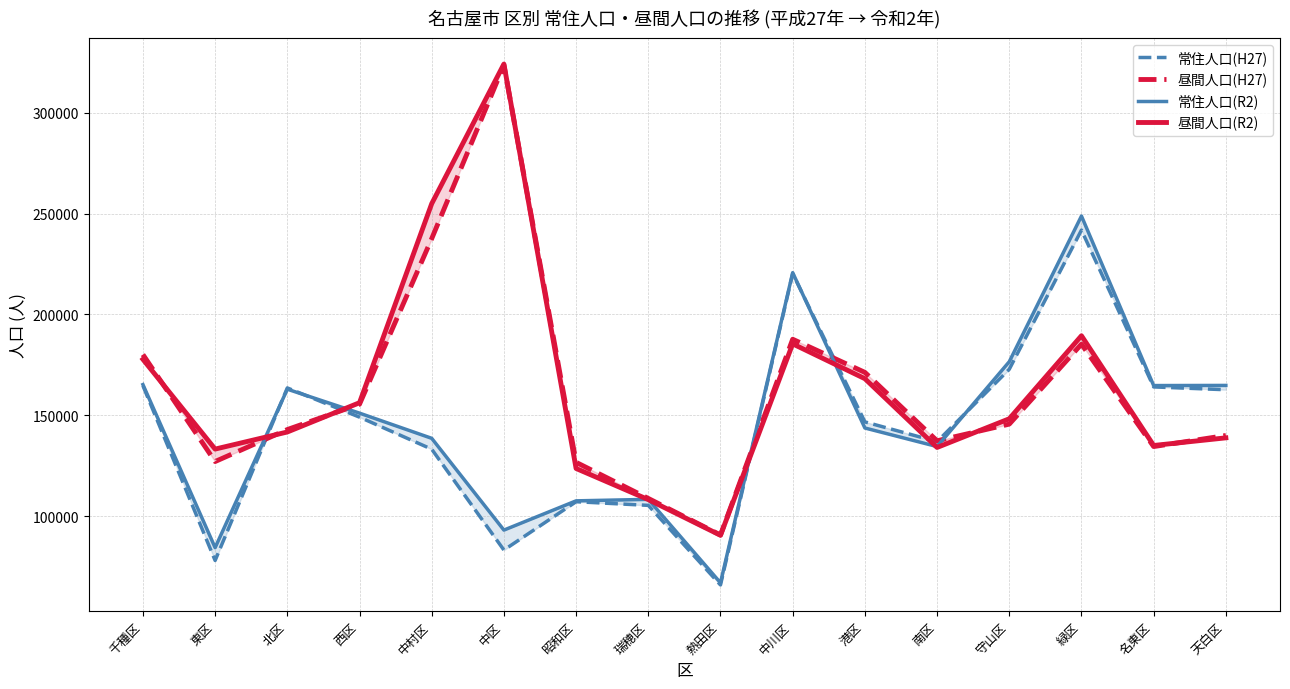

What is the sum of all 常住人口(R2) values?

2332176